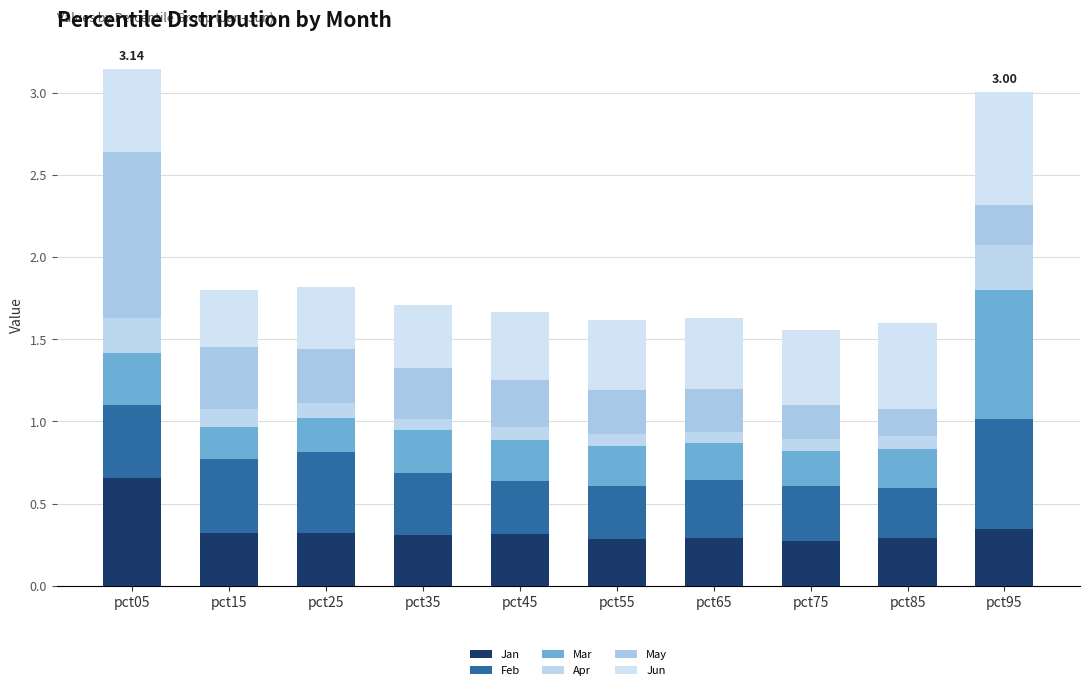

How many bars are there in total?

10